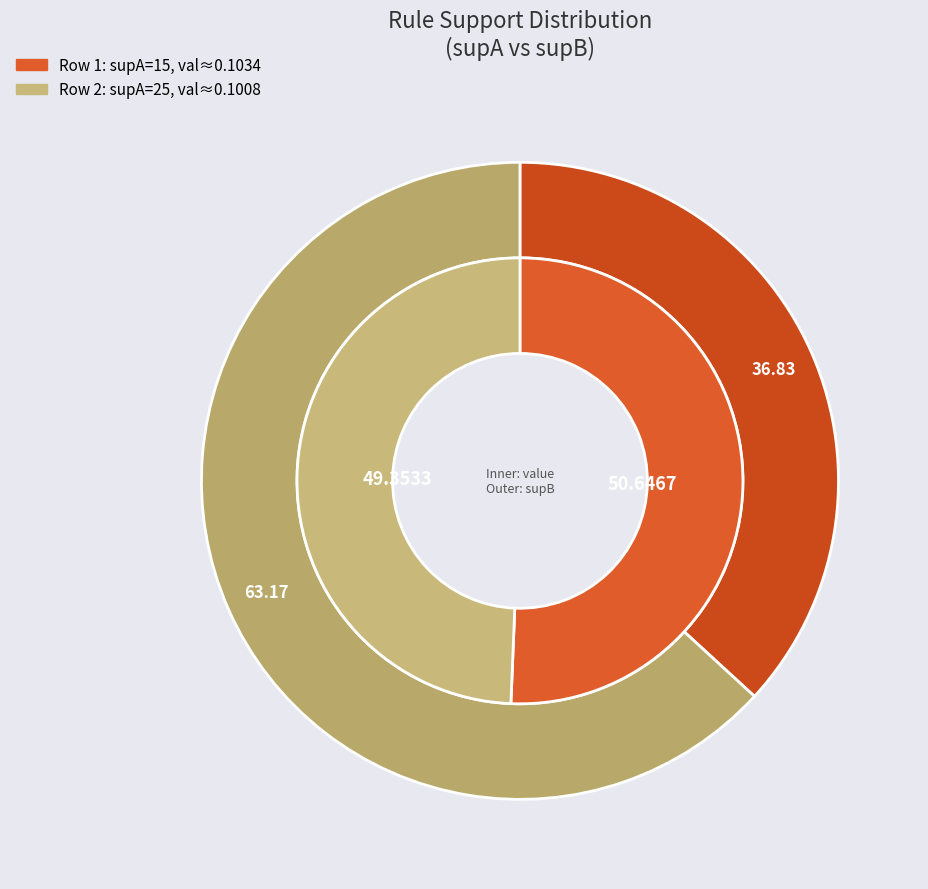

How many segments does this pie chart have?

2